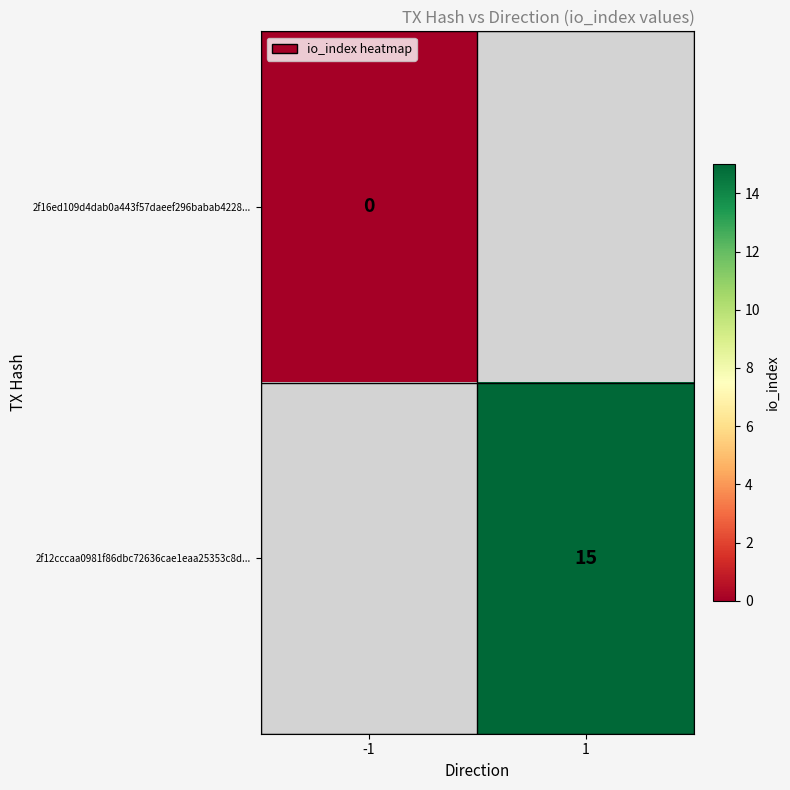

Is the value of 2f12cccaa0981f86dbc72636cae1eaa25353c8d... at 1 greater than the value of 2f16ed109d4dab0a443f57daeef296babab4228... at -1?

Yes